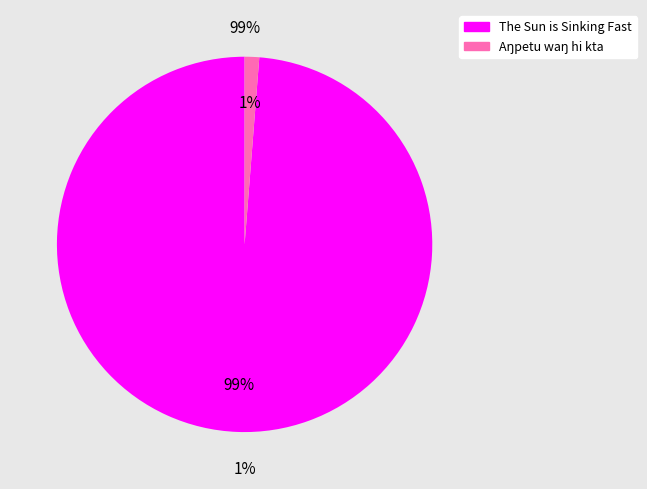

To the nearest percent, what portion does The Sun is Sinking Fast represent?

99%